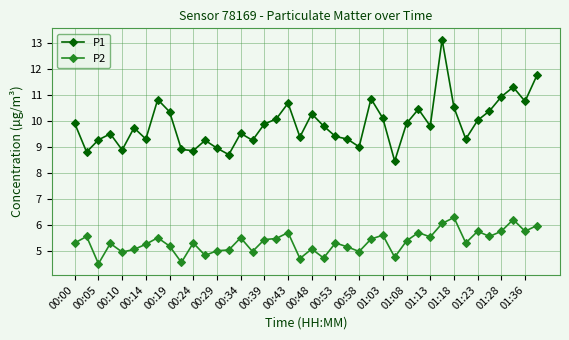

What are all the series names shown in the legend?

P1, P2